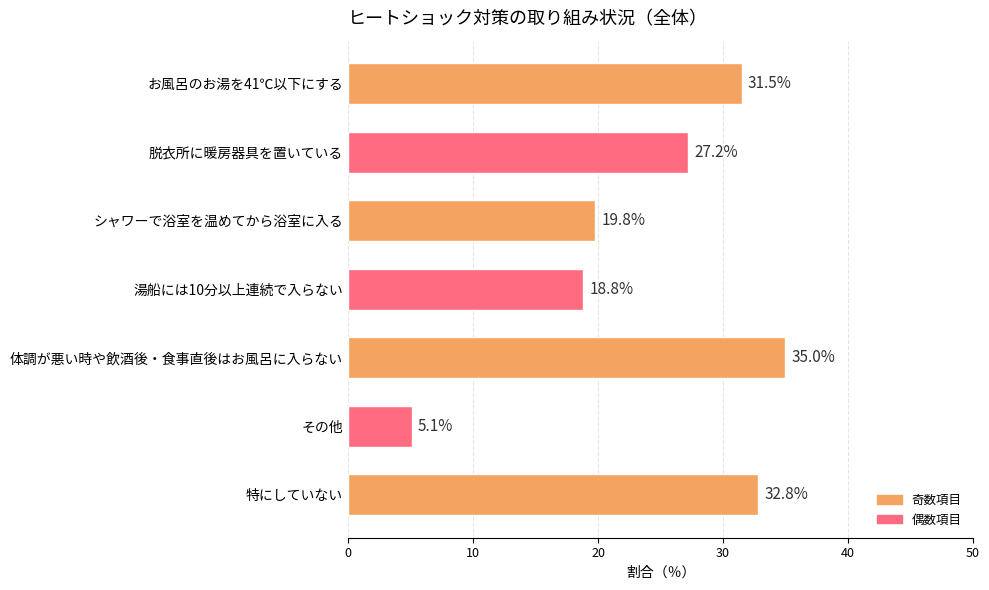

What is the change in value from 脱衣所に暖房器具を置いている to その他?

-22.1